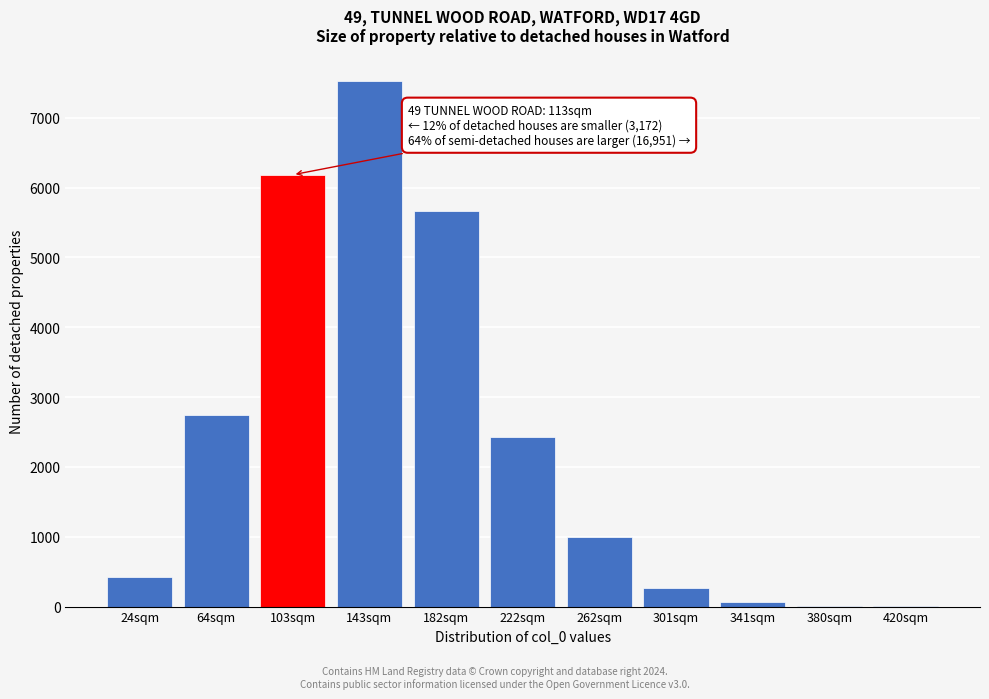

What is the sum of all values?

26308